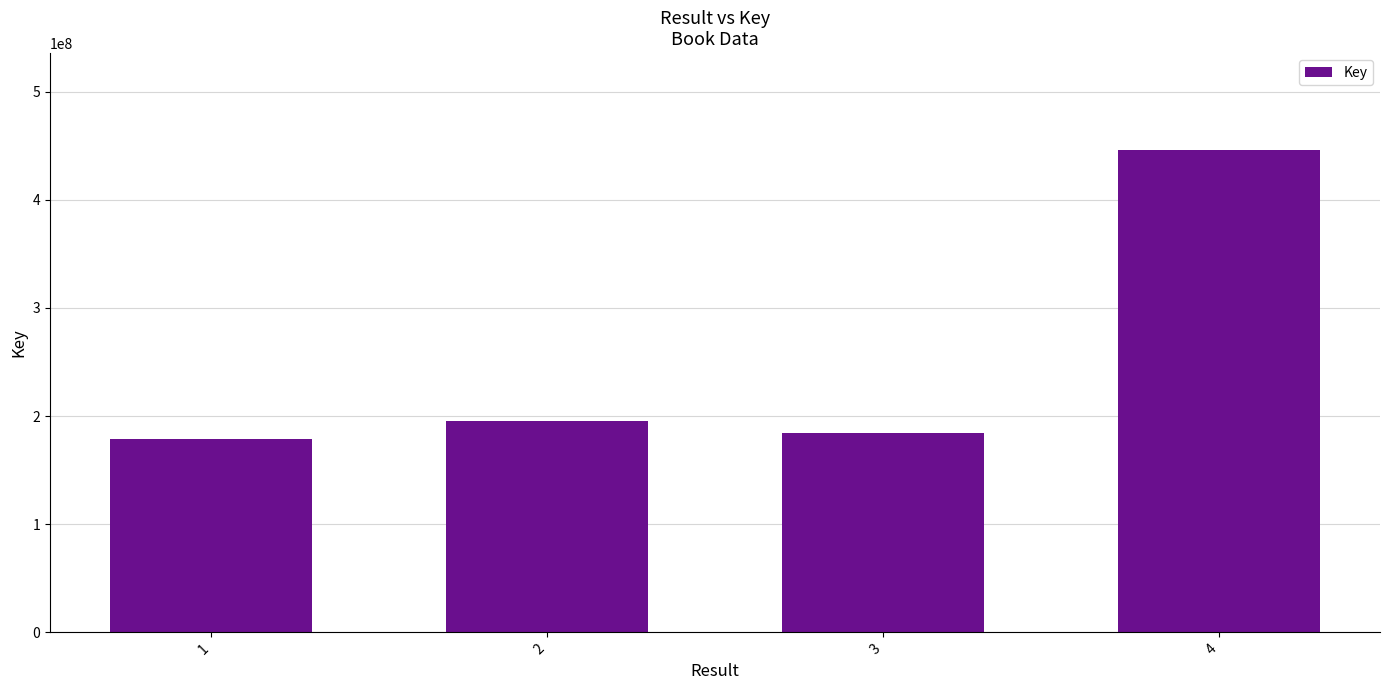

What is the greatest value displayed?

446290053